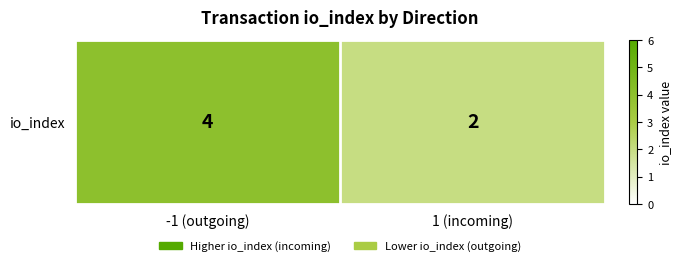

What is the approximate value at -1 (outgoing)?

4